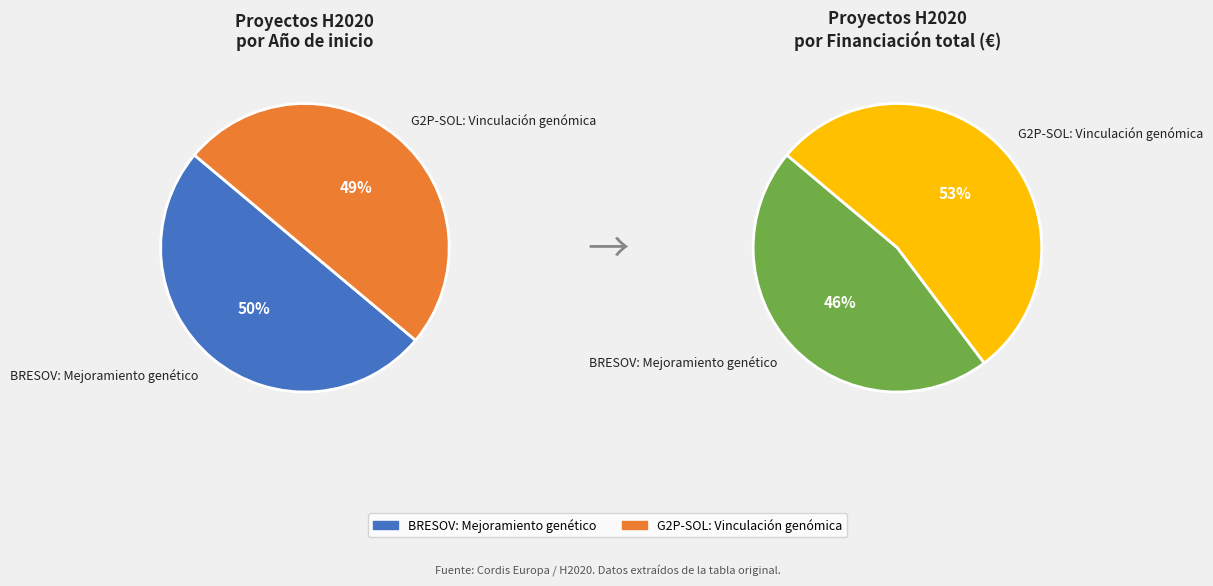

How many segments does this pie chart have?

2